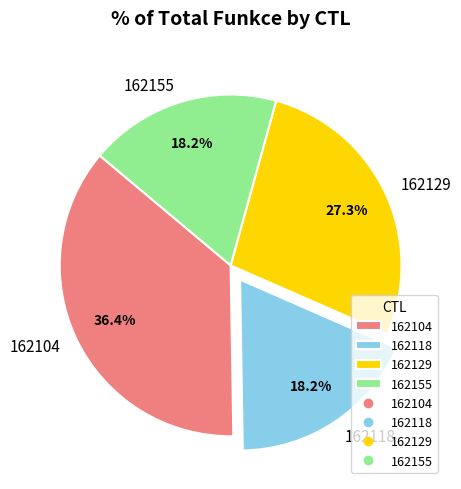

What is the largest slice in the pie chart?

162104